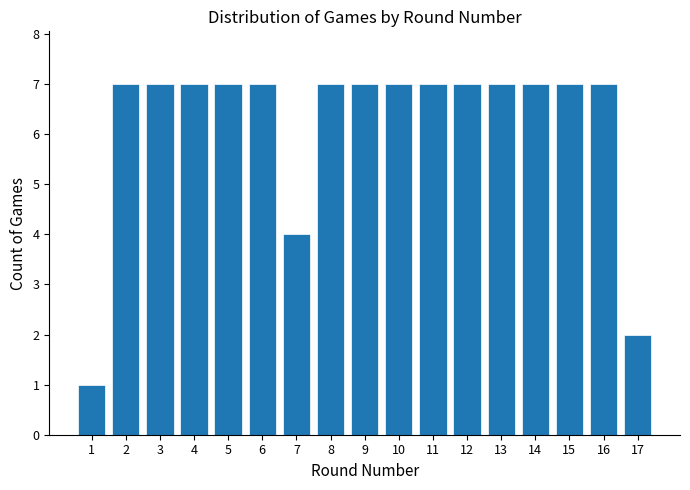

Reading left to right, what are all the values shown in this chart?

1	7	7	7	7	7	4	7	7	7	7	7	7	7	7	7	2